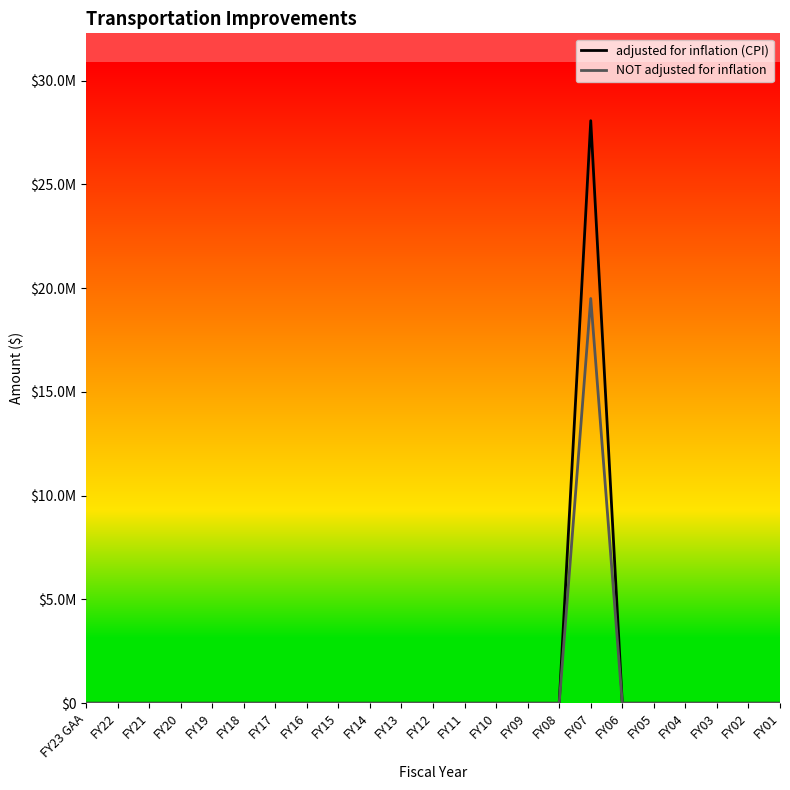

Does the chart have visible grid lines?

No